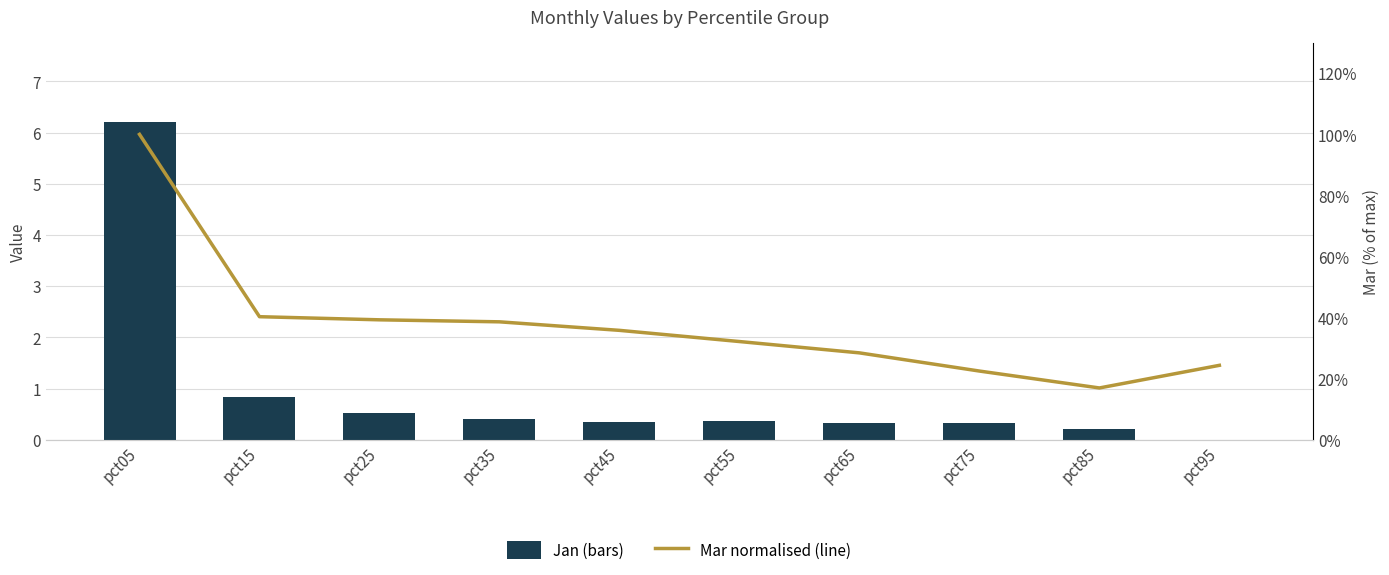

What is the value of the Mar (normalised %) bar at the 8th from the left?

22.5